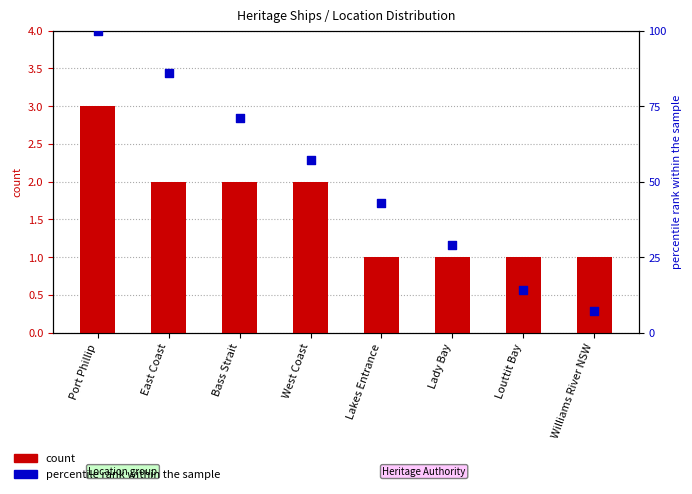

Which series reaches the maximum Y coordinate?

percentile rank within the sample